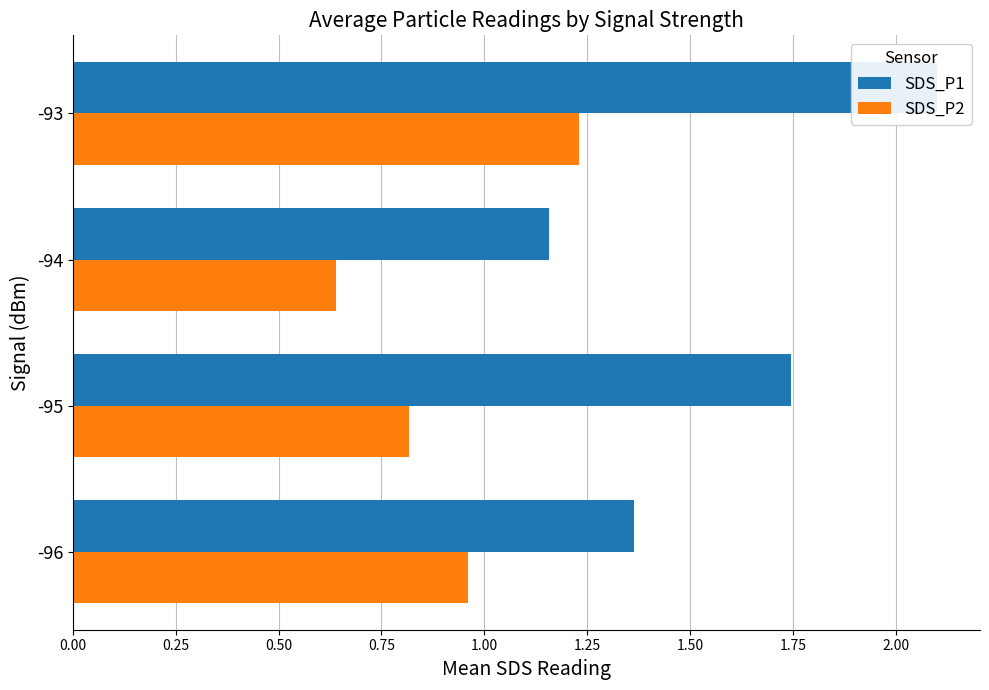

Does the chart contain stacked bars?

No